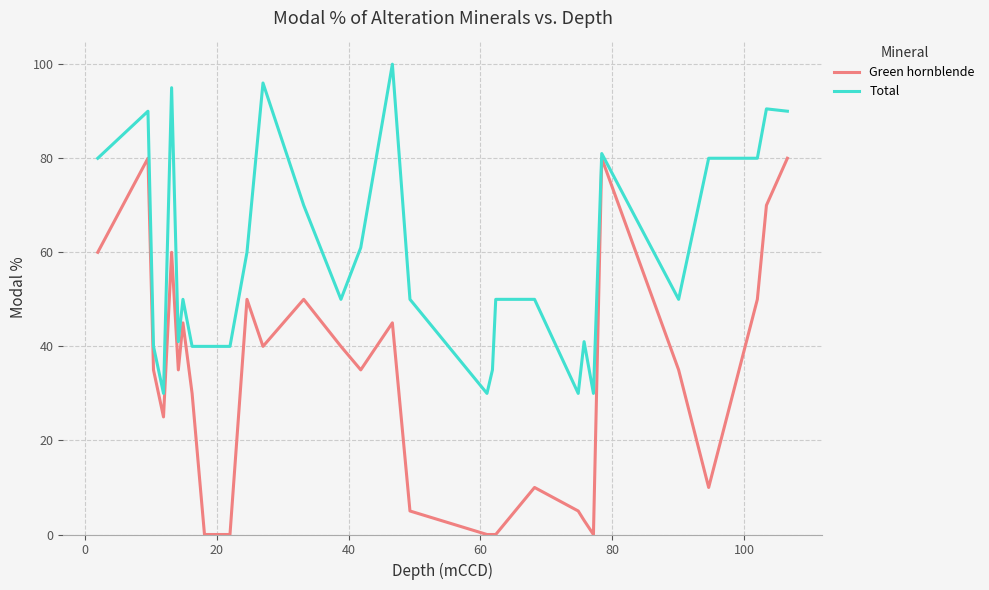

Which series has the largest total across all categories?

Total